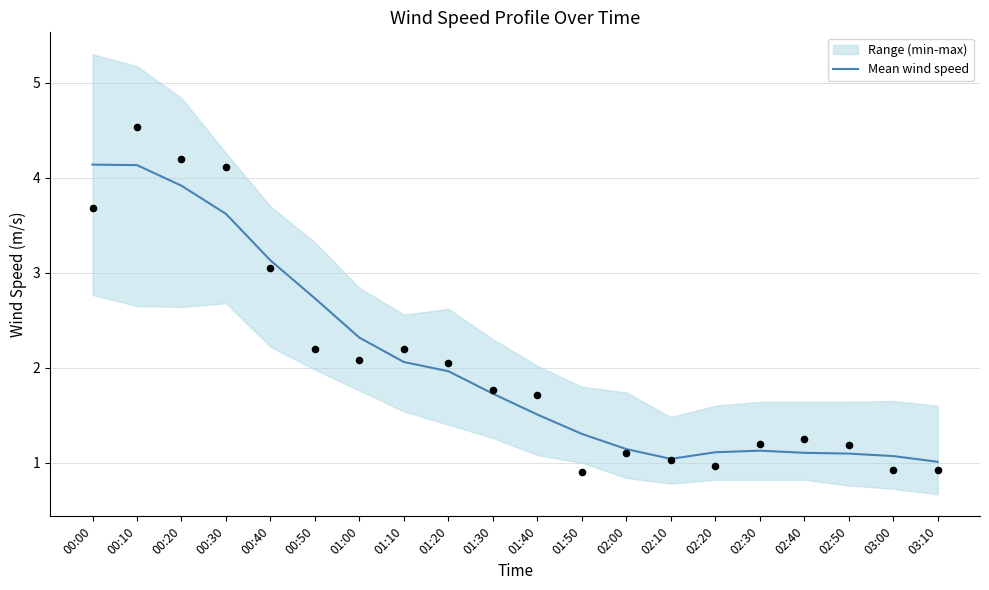

Between 02:20 and 00:40, which is larger?

00:40